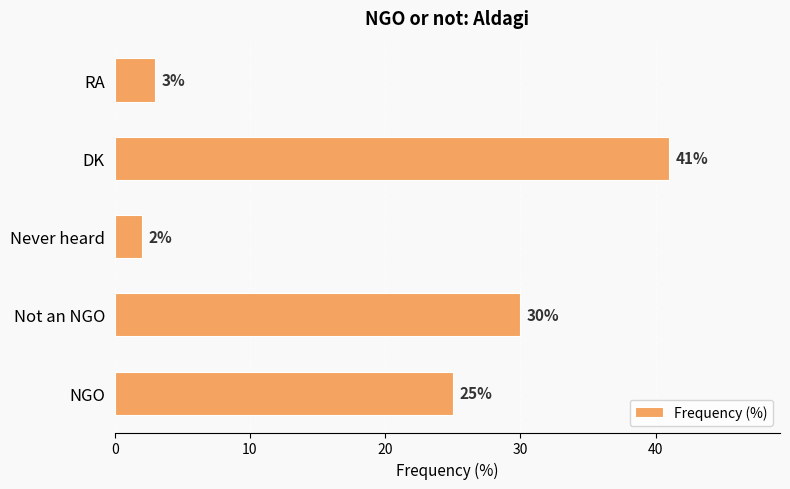

Reading bottom to top, transcribe all the data shown in this chart.

25	30	2	41	3